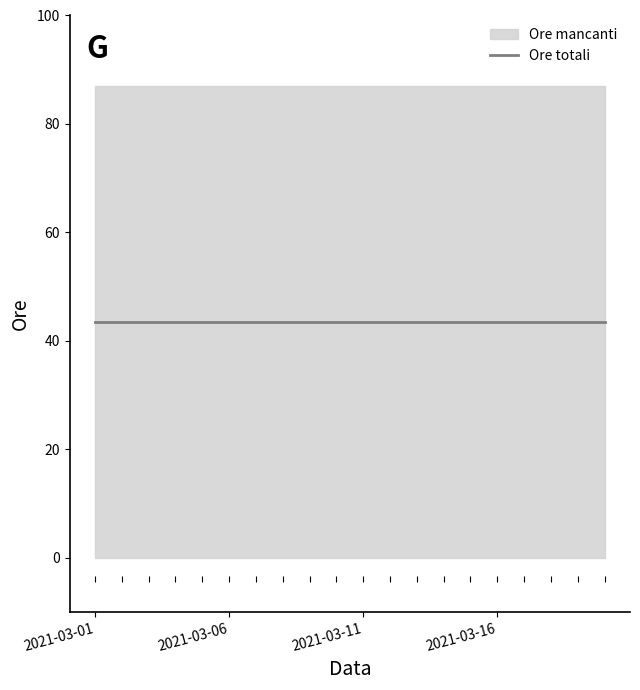

True or false: Ore totali and Ore complessive (Lezioni) cross at least once.

False